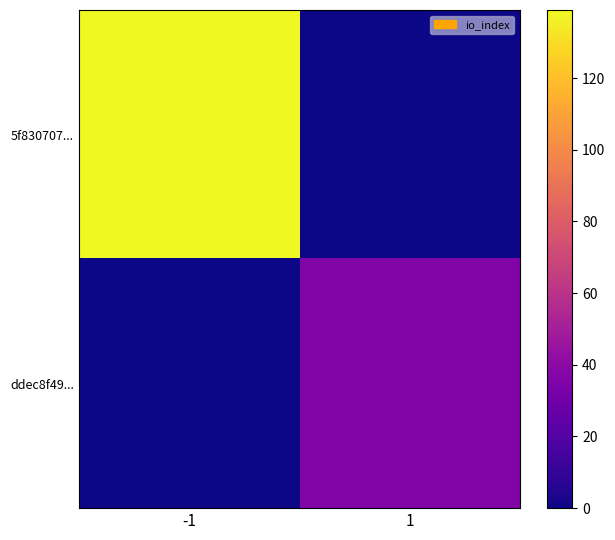

Between -1 and 1, which series saw the biggest shift?

5f830707...